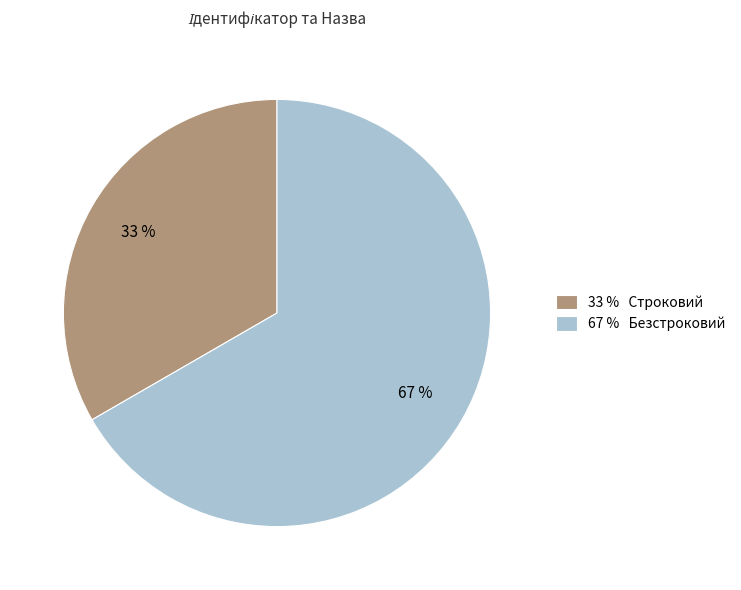

Is there a majority slice in this chart?

Yes